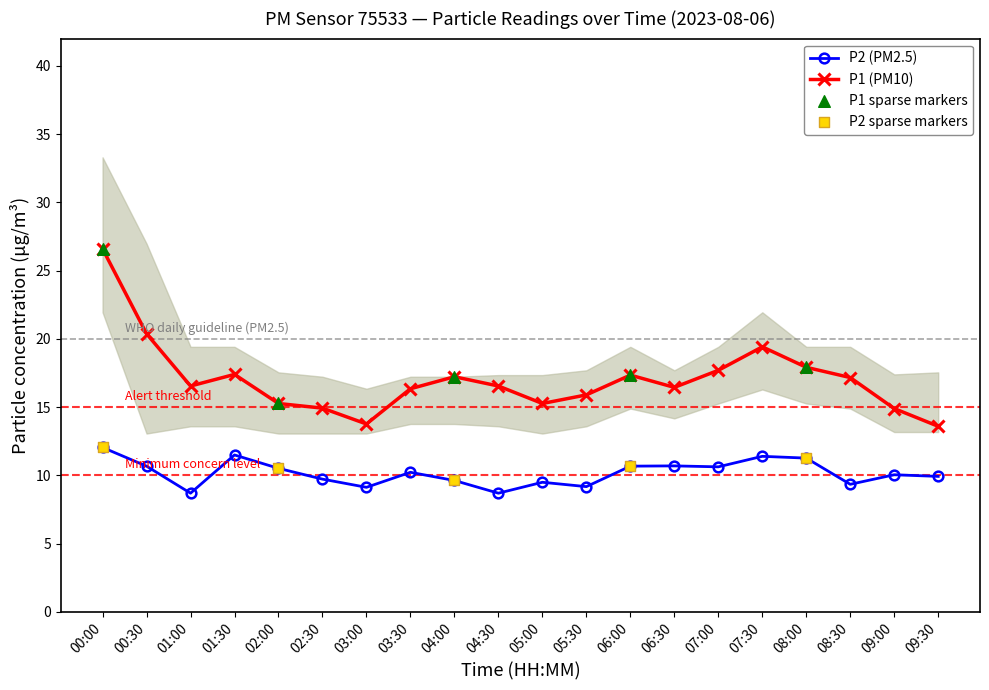

Which series contains the highest Y value?

P1